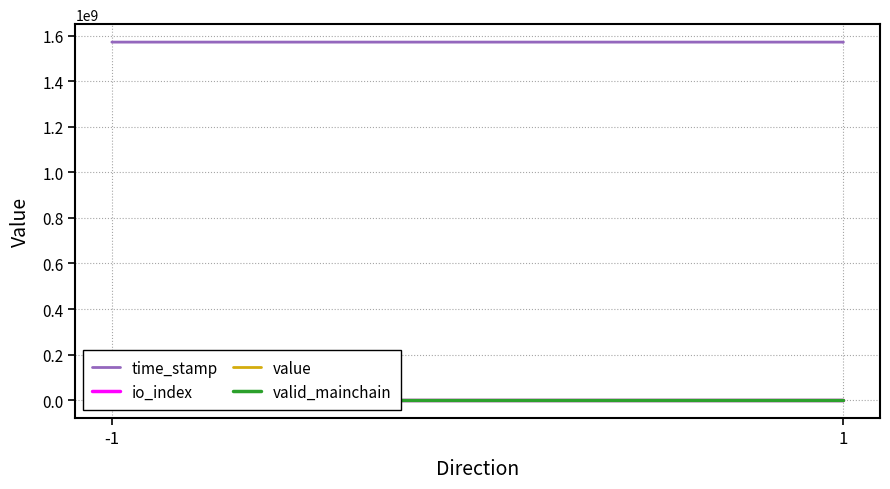

Which category has the lowest value in the io_index series?

-1